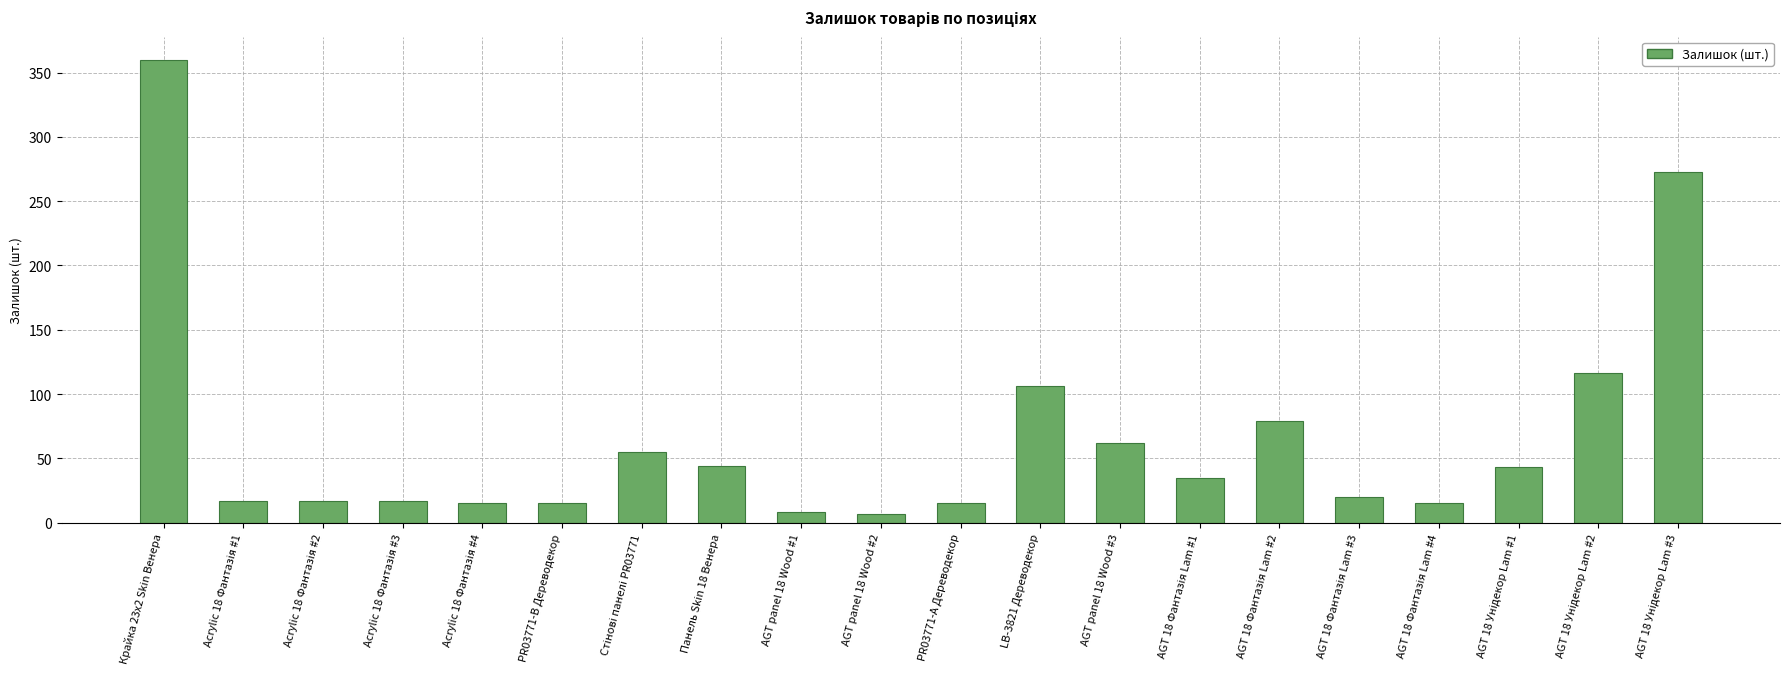

Which has a higher value, Панель Skin 18 Венера or Крайка 23x2 Skin Венера?

Крайка 23x2 Skin Венера